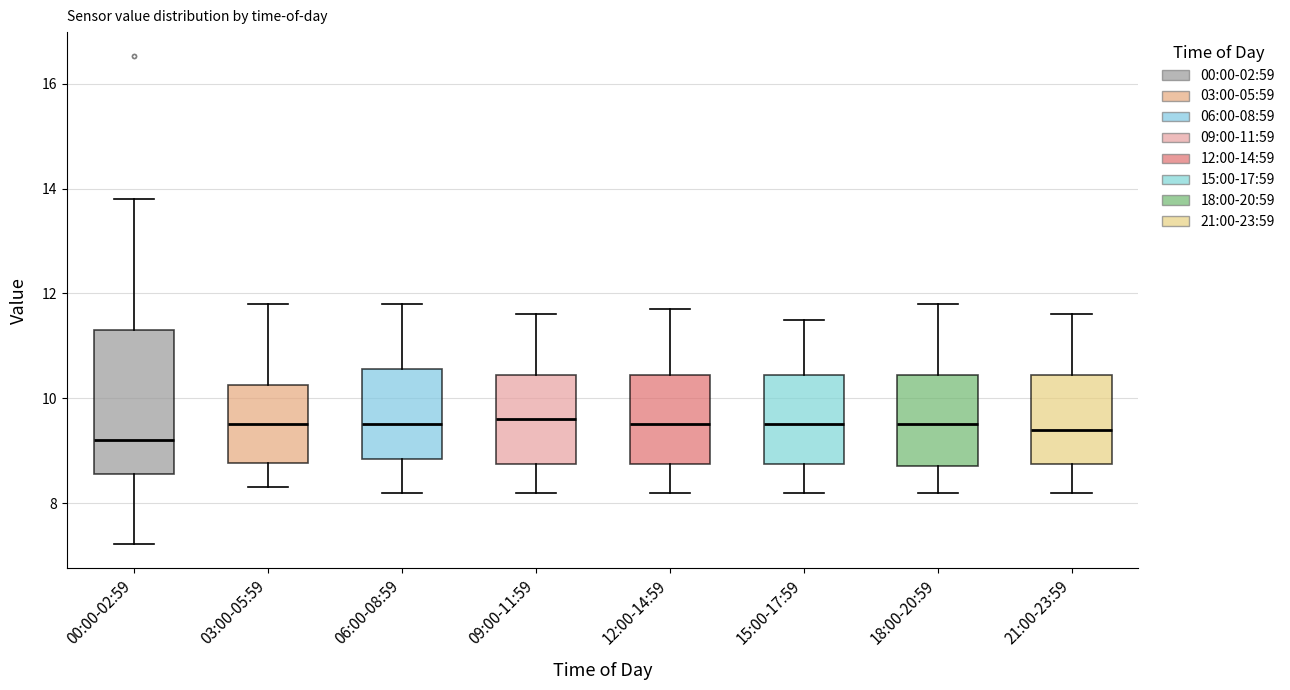

Where does the median line of the box for 12:00-14:59 sit on the y-axis? The values are not printed on the chart, so give them approximately, as read against the axis.

9.6